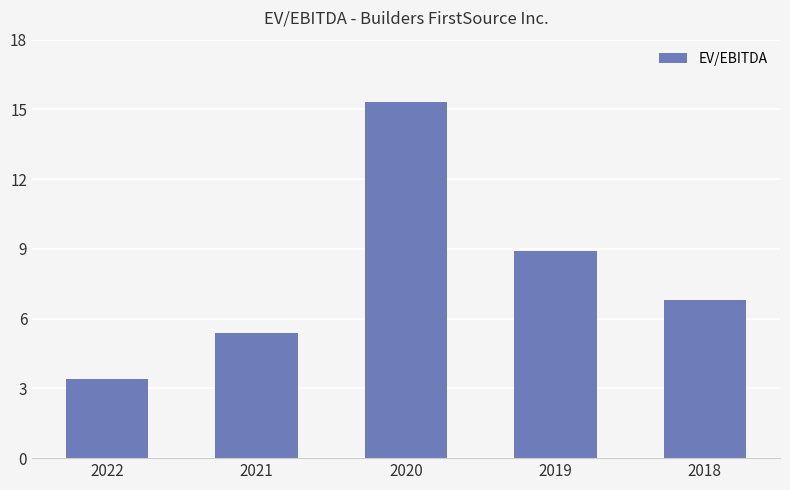

Approximately how many times larger is the value at 2021 compared to 2020?

0.4